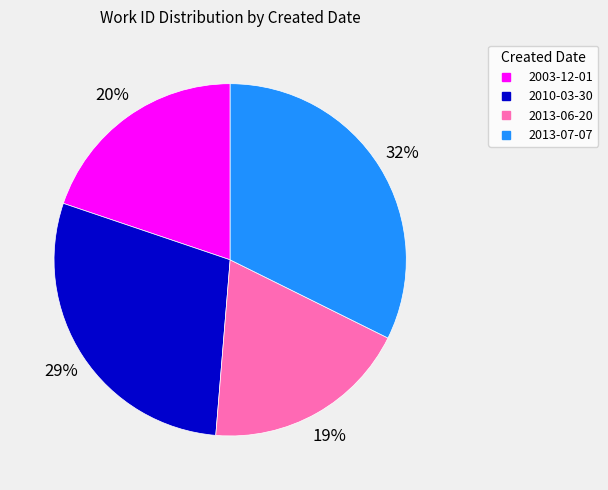

How many slices are in this pie chart?

4